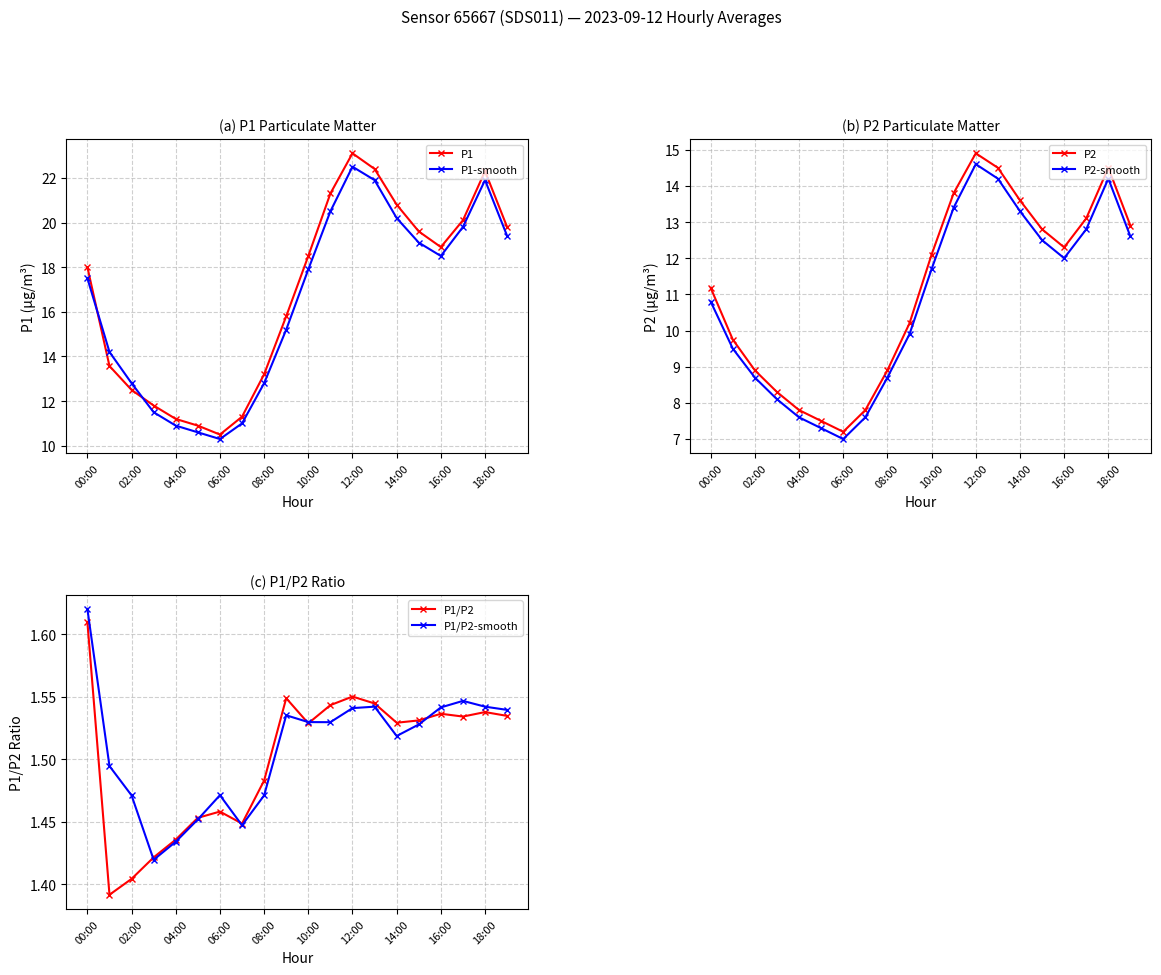

What is the minimum value shown in the chart?

1.4